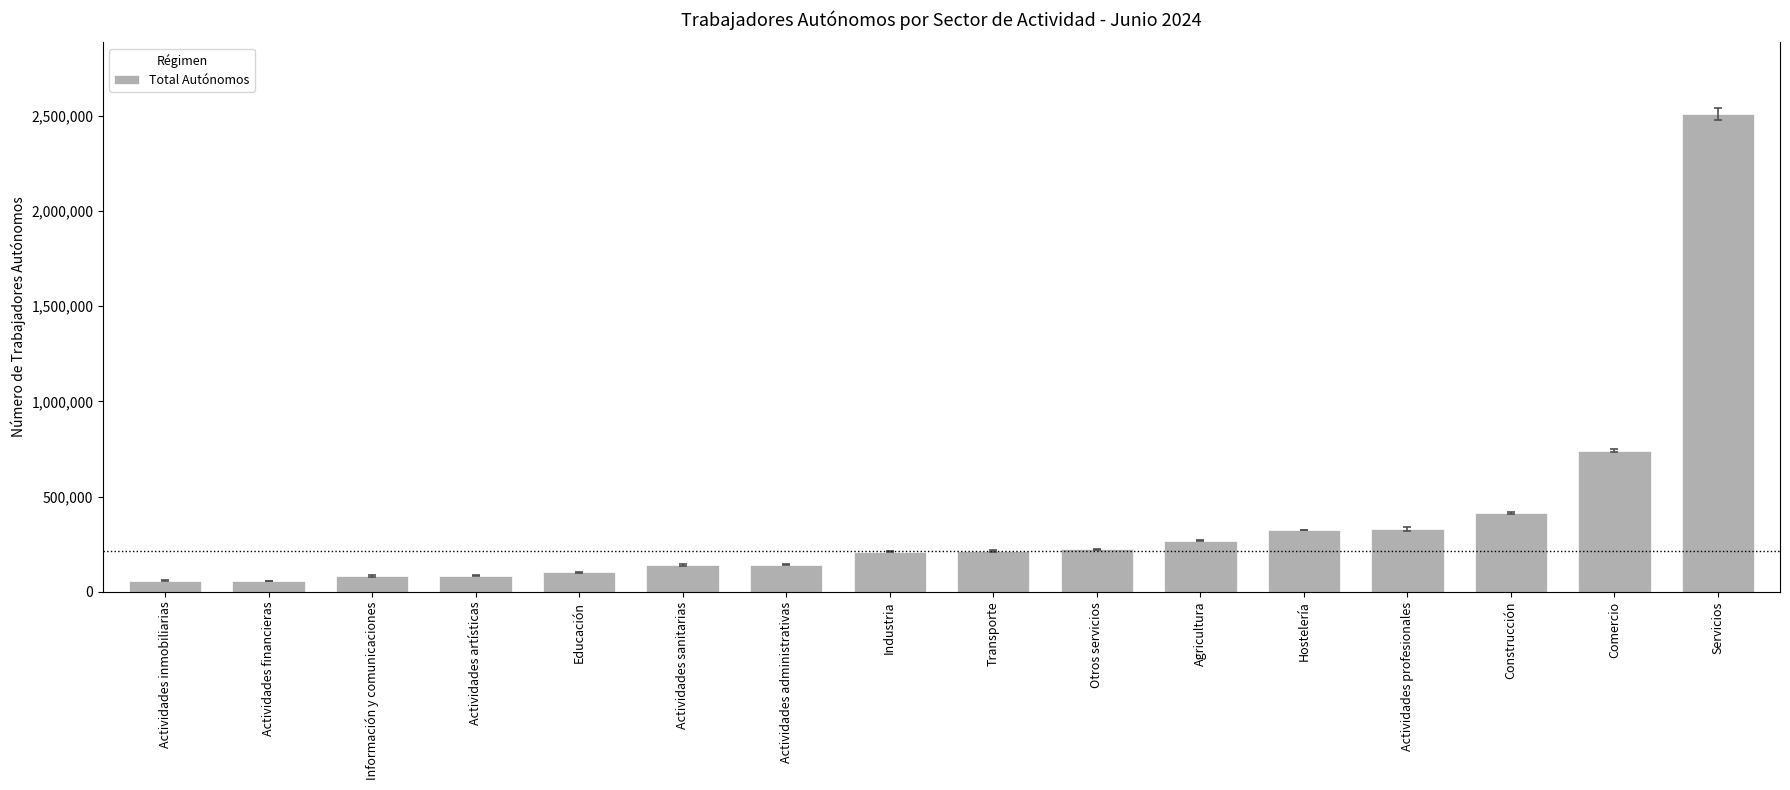

The chart shows a value of 83686 at Información y comunicaciones. True or false?

True